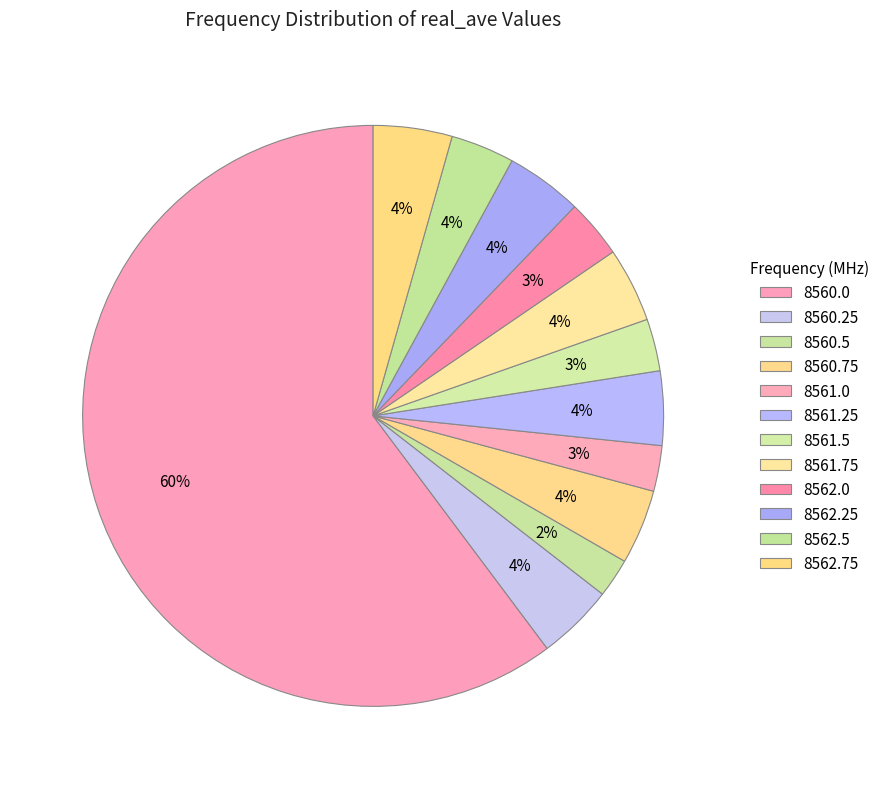

To the nearest percent, what portion does 8562.0 represent?

3%